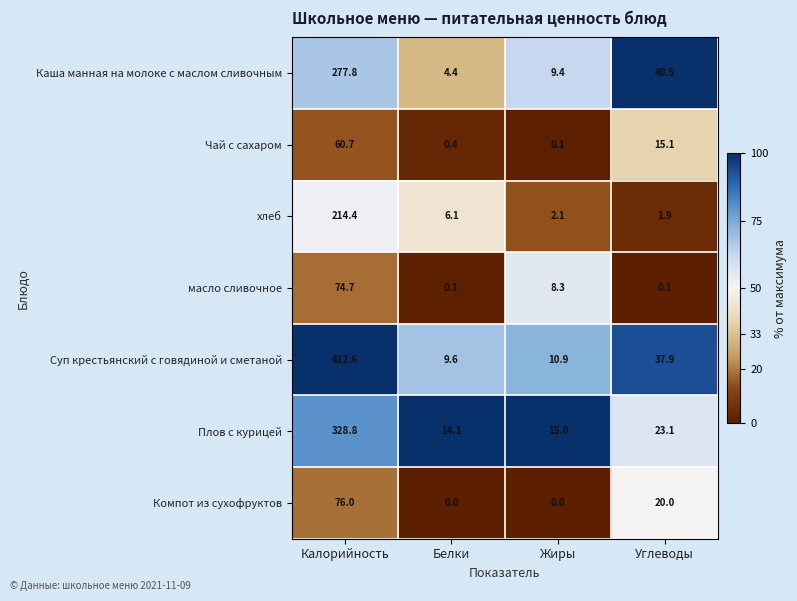

What is the sum of all Каша манная на молоке с маслом сливочным values?

332.1